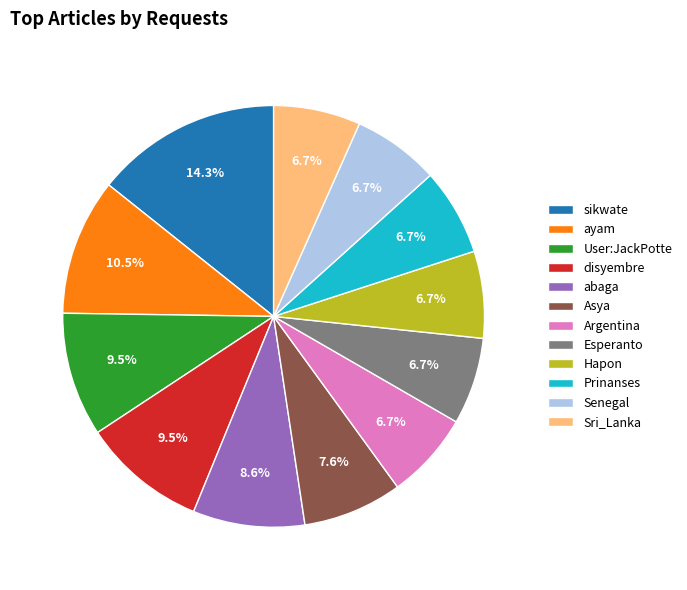

Does any single category account for the majority?

No